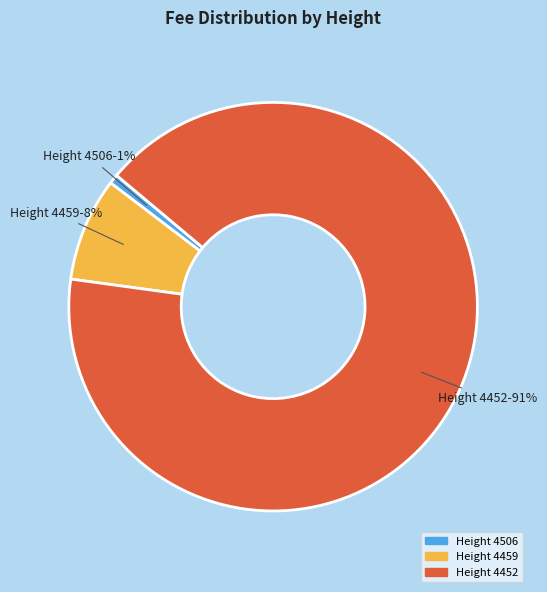

Is it true that Height 4506 is 12% of the pie?

False